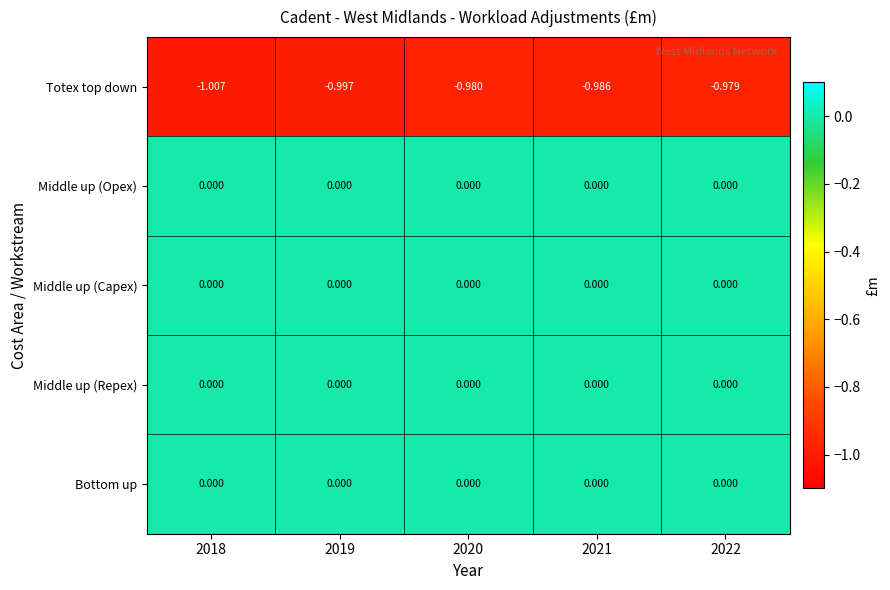

Count the number of data series in this chart.

5